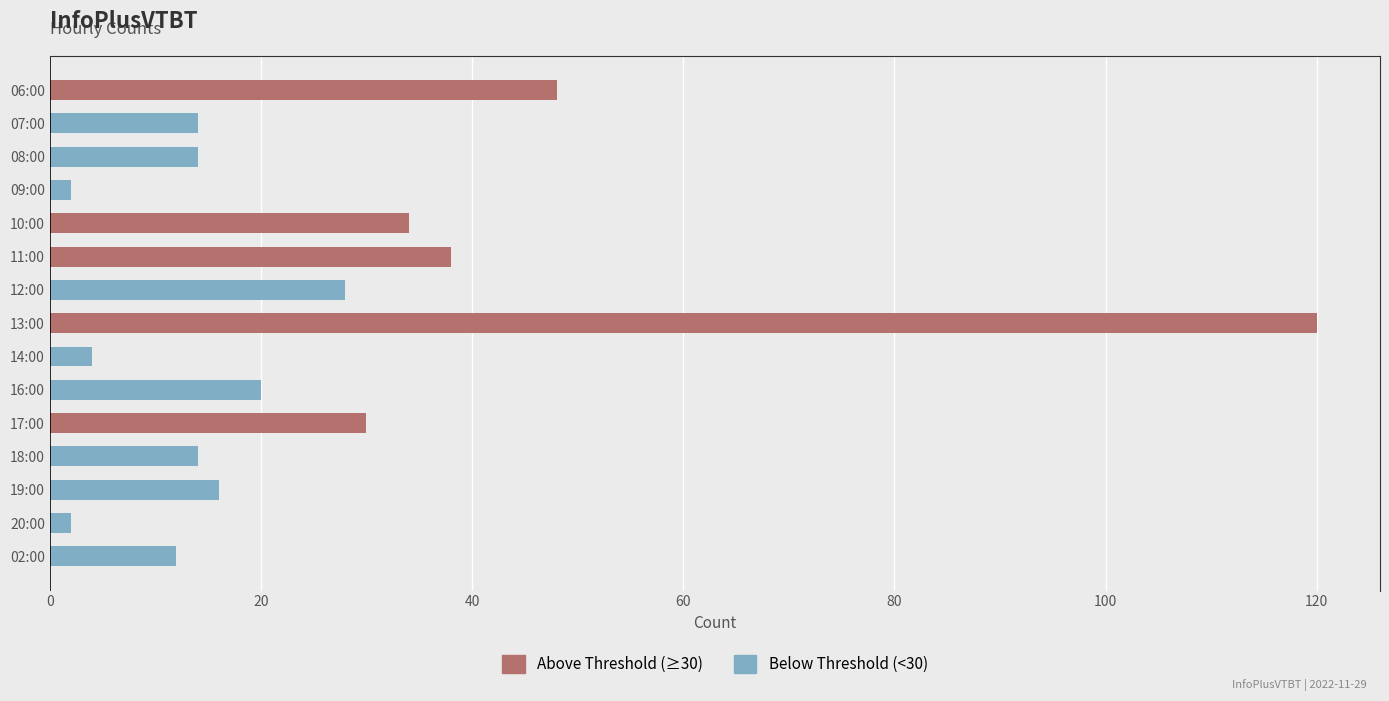

What is the label of the 9th bar from the left?

14:00